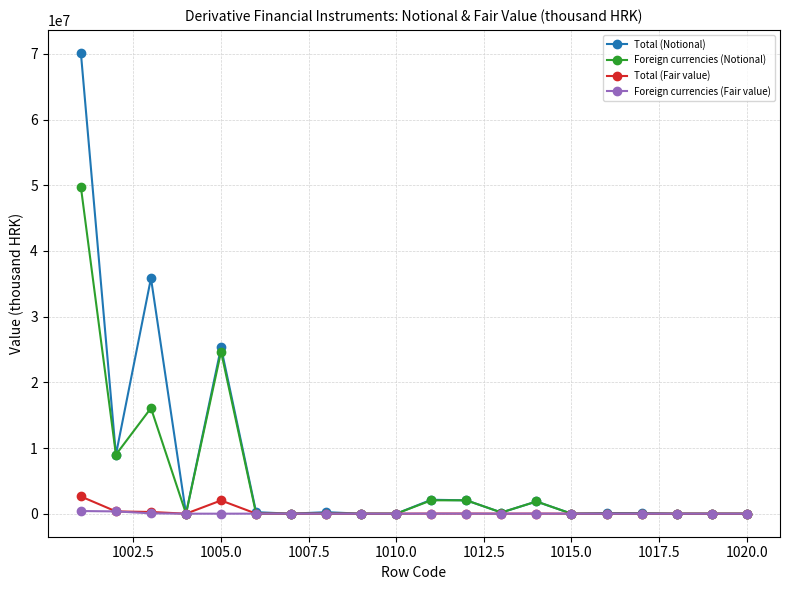

True or false: Total (Notional) has more than 2 points higher than both neighbors.

True